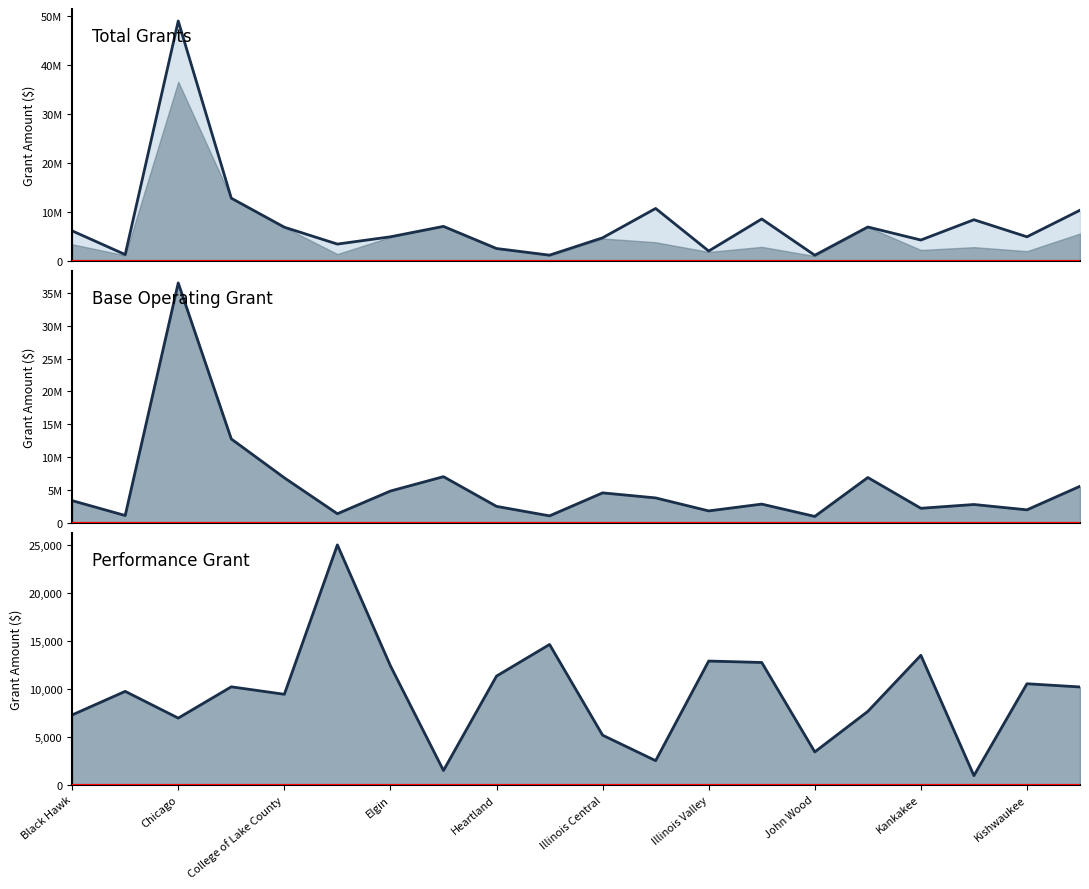

Which category has the lowest value across all series?

17